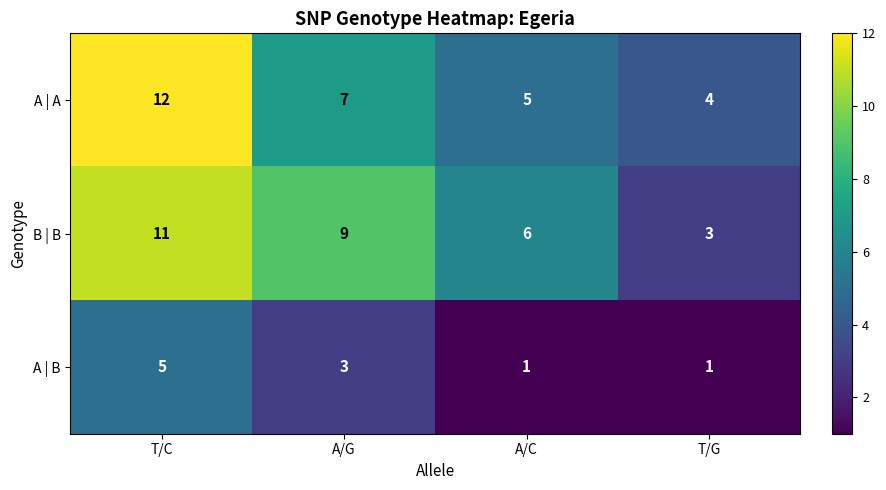

What is the difference between the second highest and second lowest values in the B | B series?

3